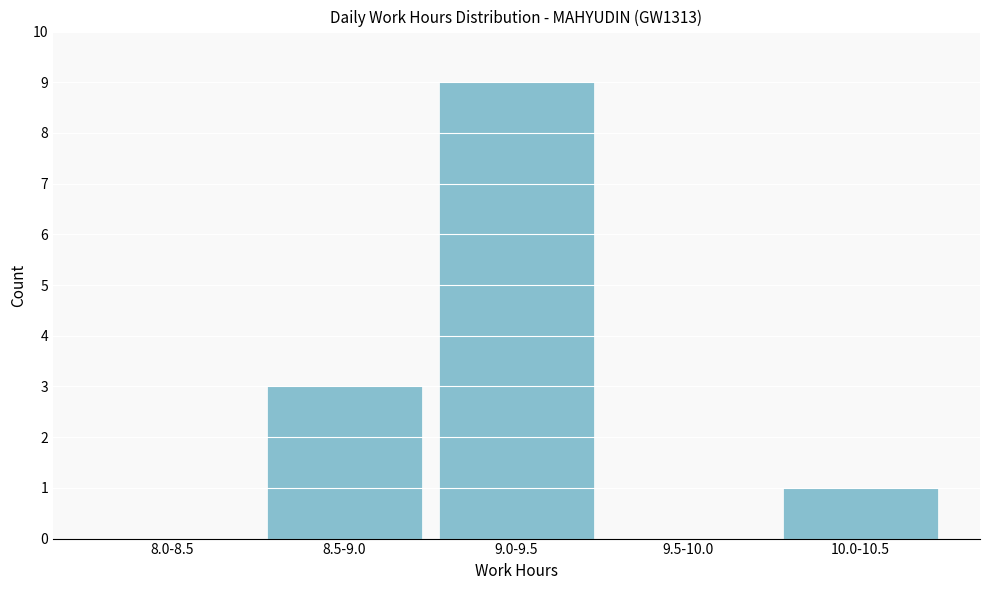

Reading left to right, what are all the values shown in this chart?

8.0-8.5=0	8.5-9.0=3	9.0-9.5=9	9.5-10.0=0	10.0-10.5=1